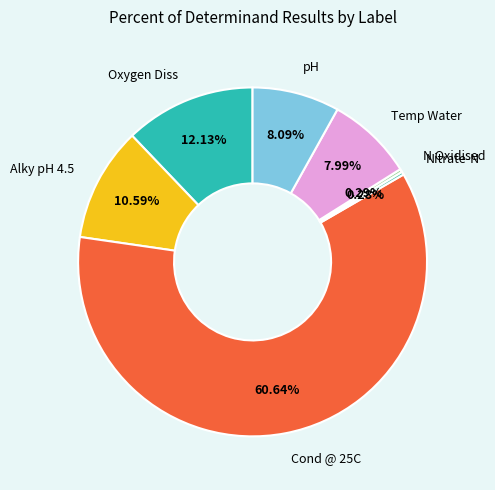

To the nearest percent, what percentage of the pie is Cond @ 25C?

61%